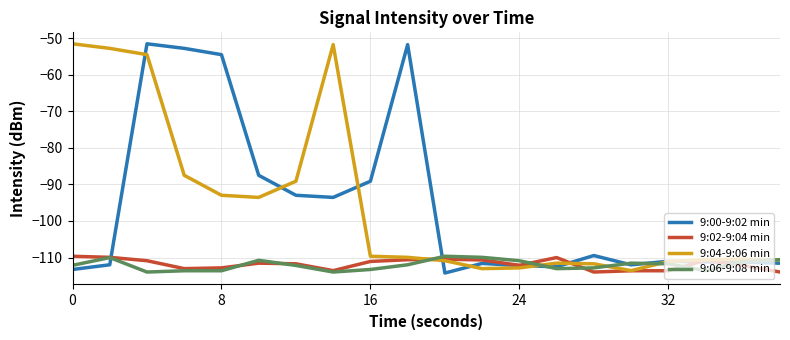

What is the minimum value shown in the chart?

-114.2